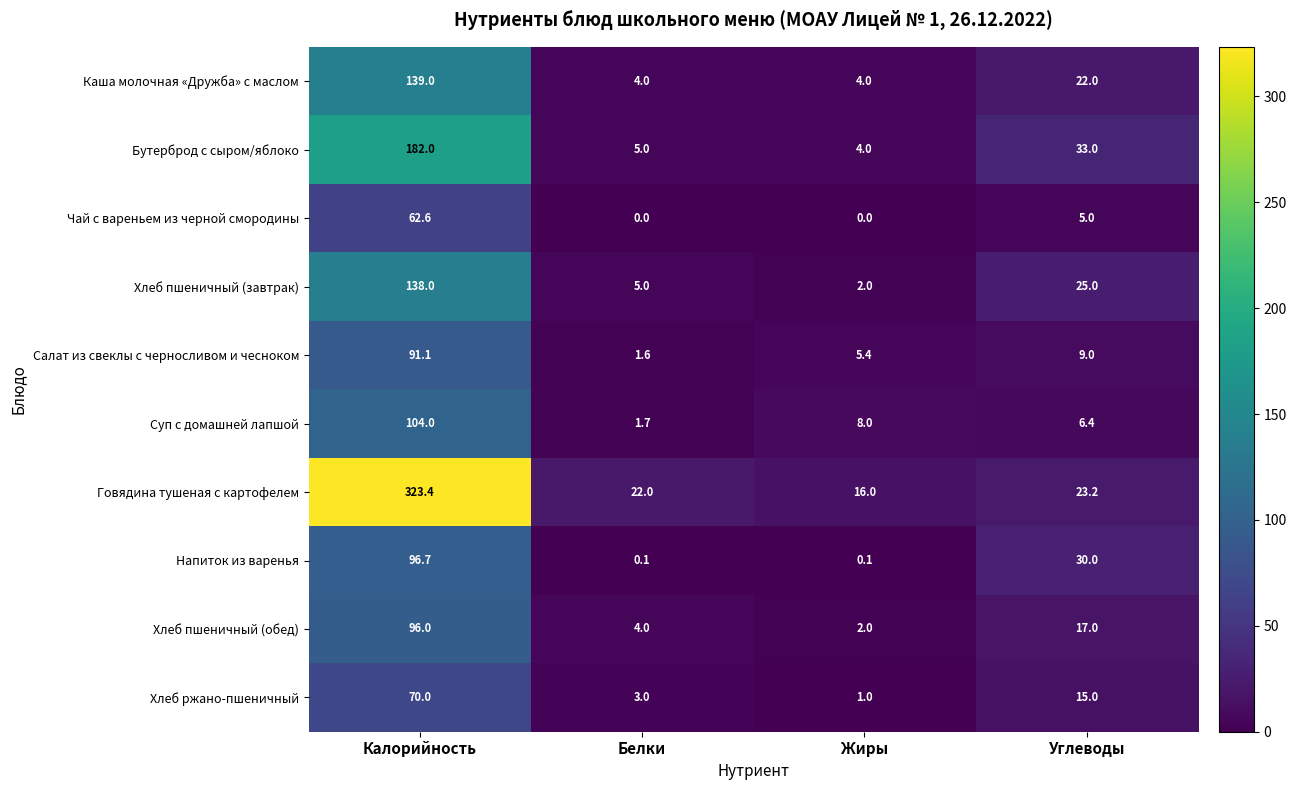

What is the average value of the Бутерброд с сыром/яблоко series?

56.0